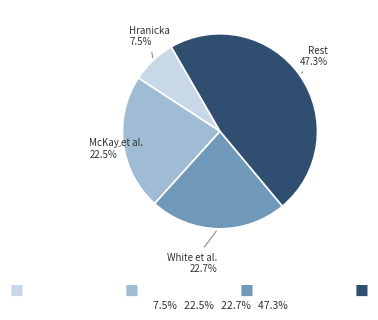

Is there a majority slice in this chart?

No